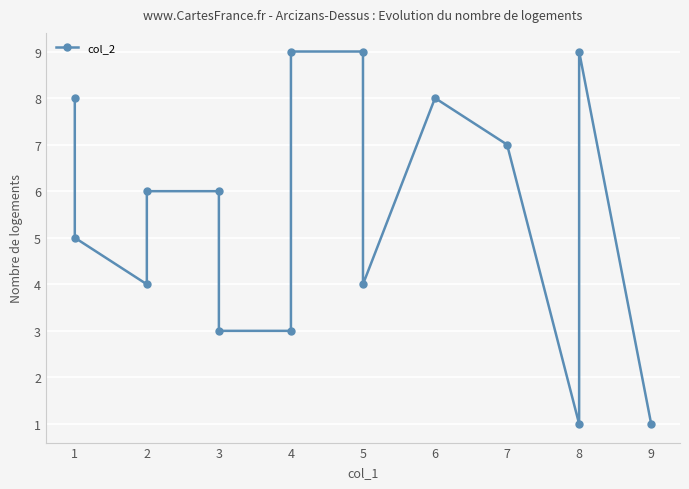

Reading left to right, extract all data points from this chart.

8	5	4	6	6	3	3	9	9	4	8	7	1	9	1